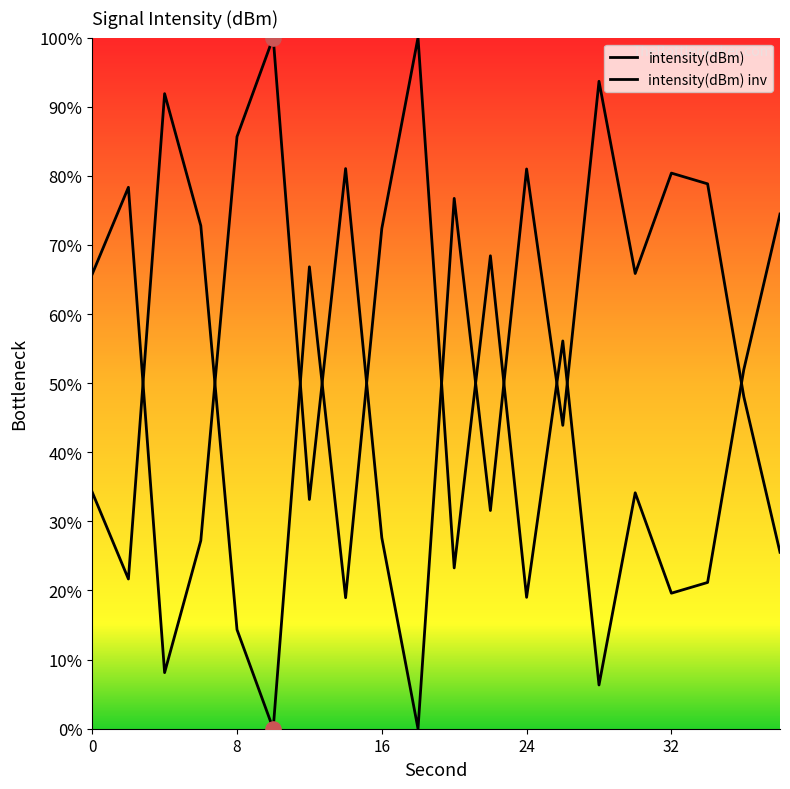

Which series reaches the minimum Y coordinate?

intensity(dBm)